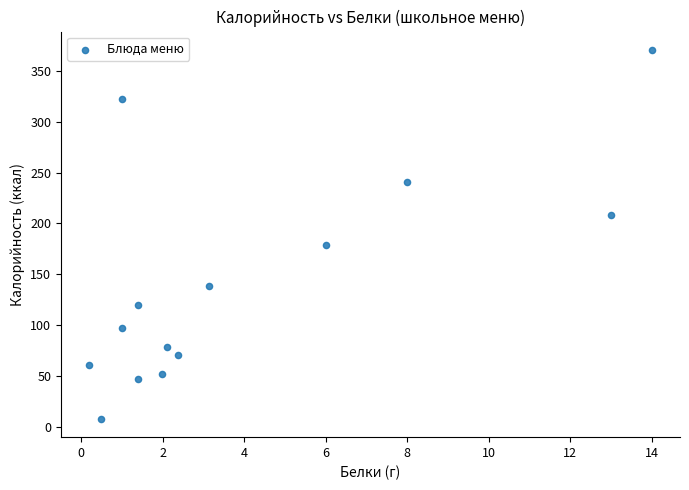

What is the range of X values (max minus min)?

13.8